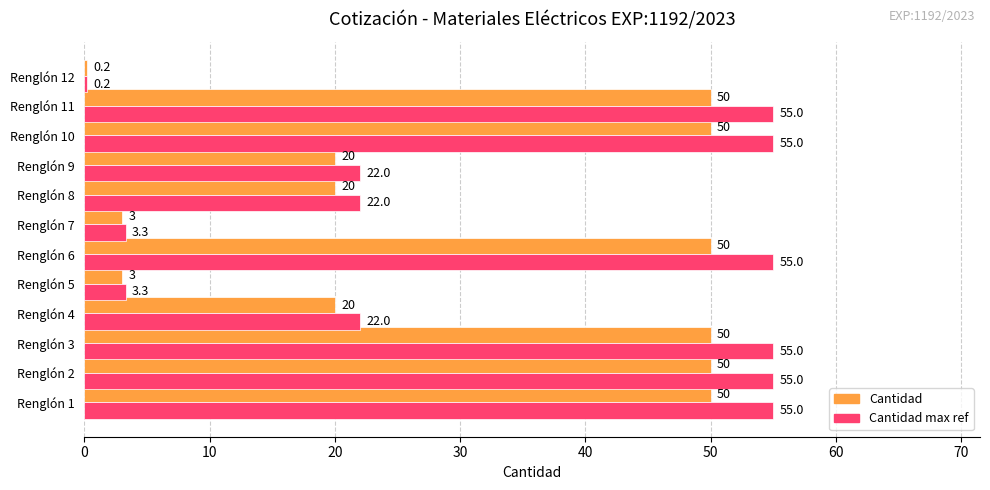

Which series has the largest total across all categories?

Cantidad max ref